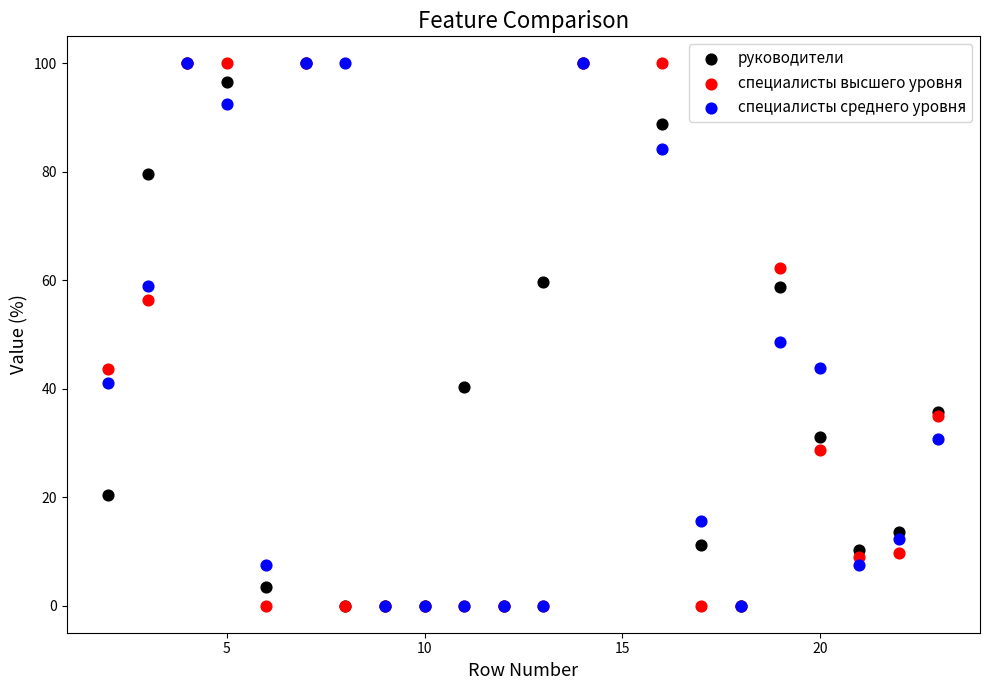

Across all series, what Y value is closest to 50?

48.7